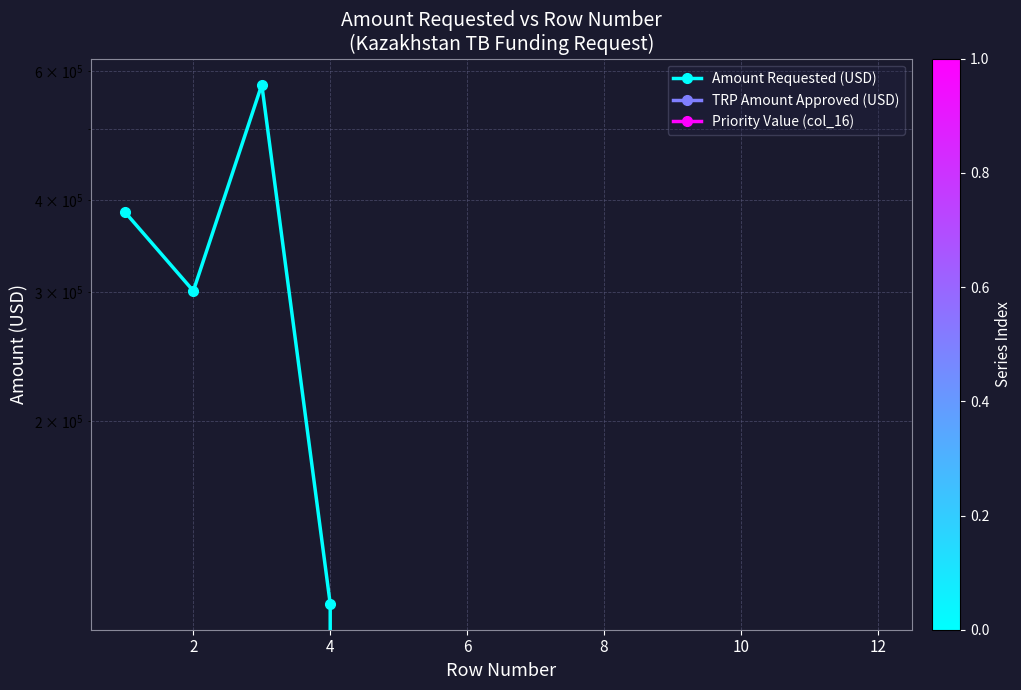

What is the average value of the Amount Requested (USD) series?

114516